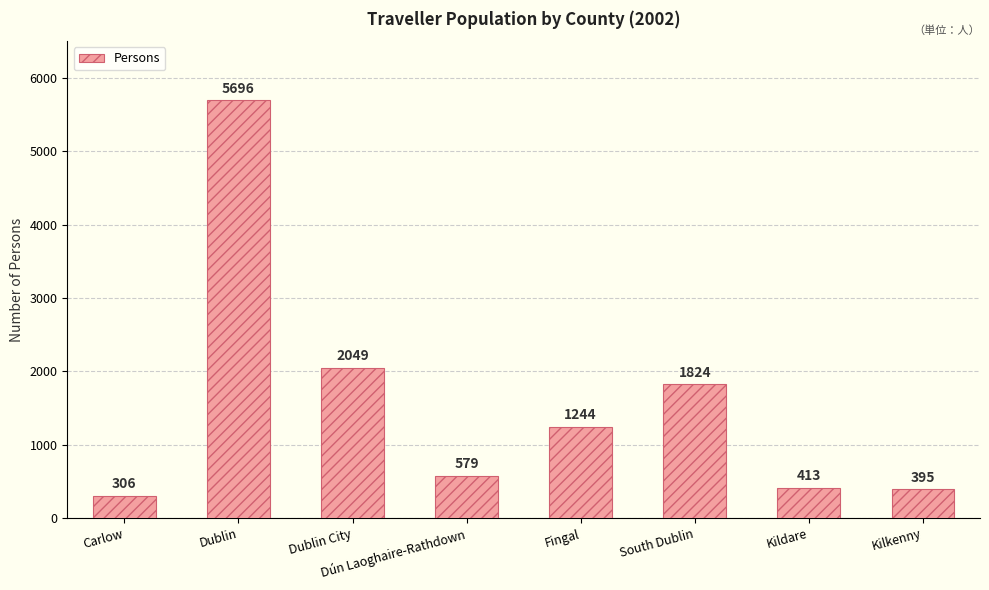

At which label does the data first exceed 1244?

Dublin